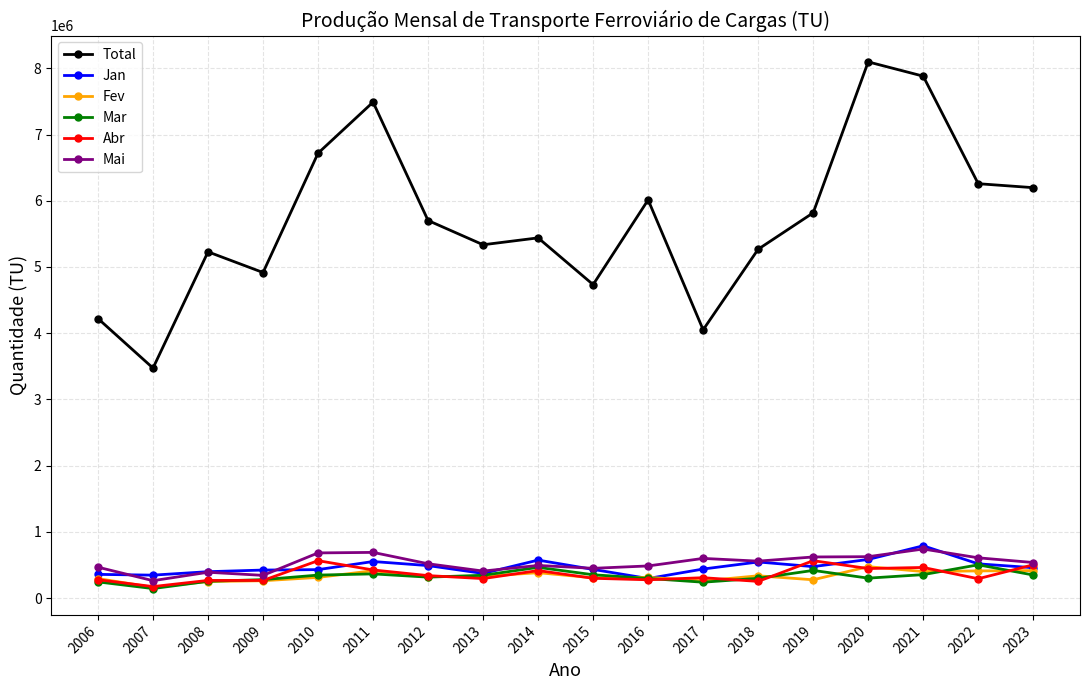

True or false: Fev and Total intersect in this chart.

False